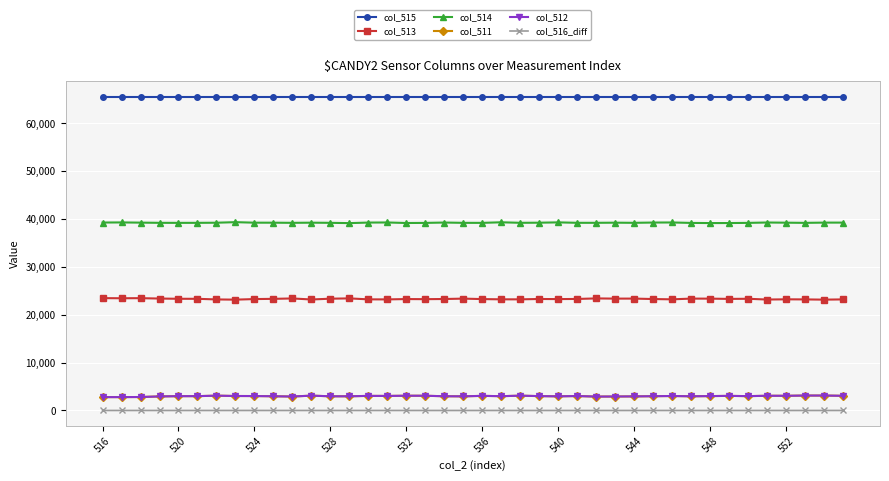

True or false: col_516_diff and col_511 intersect in this chart.

False